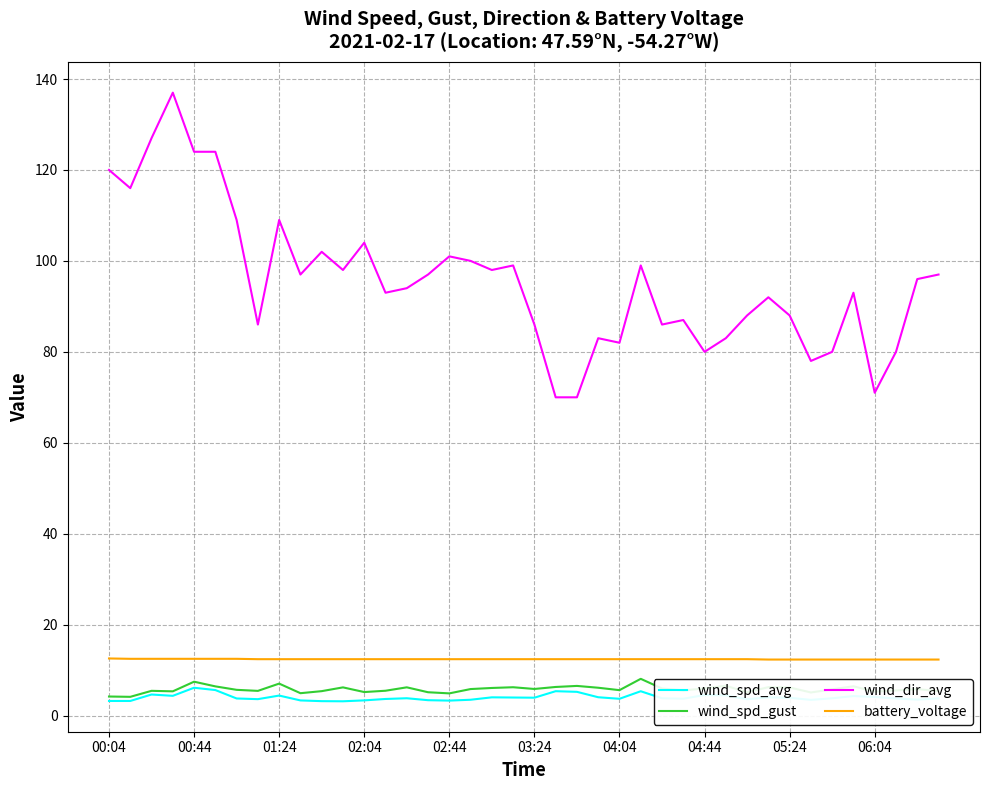

Count the number of data series in this chart.

4